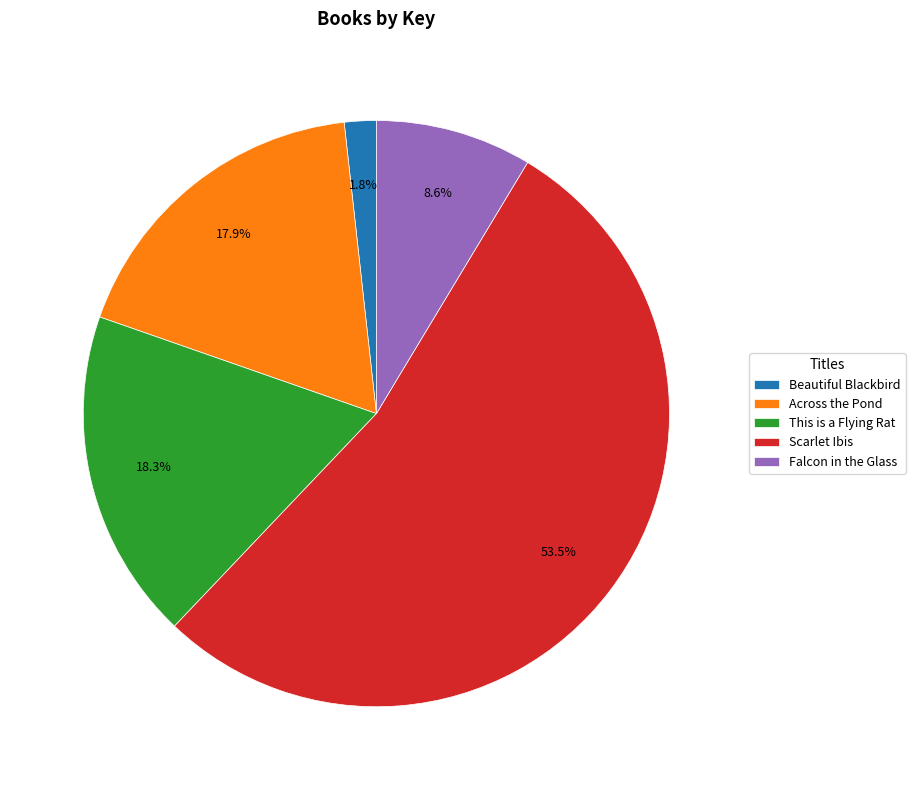

What is the majority slice?

Scarlet Ibis